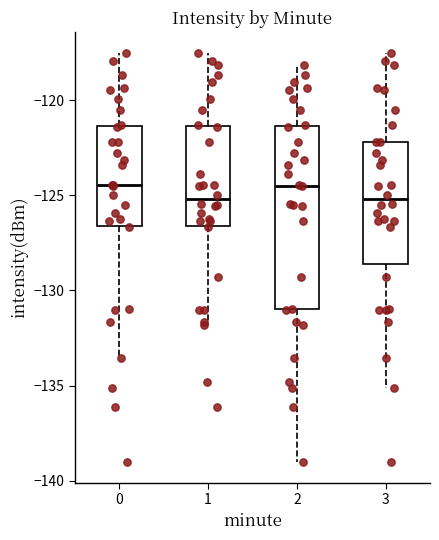

Reading left to right, transcribe this box plot: for each box, give where its median line is, the range the box spans, and where its two whiskers end, as read against the y-axis. The values are not printed on the chart, so give them approximately, as read against the axis.

0: median -124.5, box -126.5 to -121.5, whiskers -133.5 to -117.5
1: median -125.0, box -126.5 to -121.5, whiskers -132.0 to -117.5
2: median -124.5, box -131.0 to -121.5, whiskers -139.0 to -118.0
3: median -125.0, box -128.5 to -122.0, whiskers -135.0 to -117.5